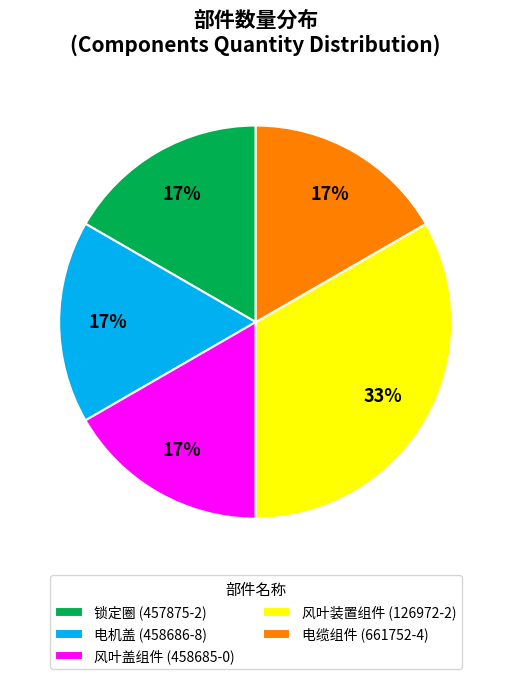

To the nearest percent, what percentage of the pie is 风叶盖组件 (458685-0)?

17%